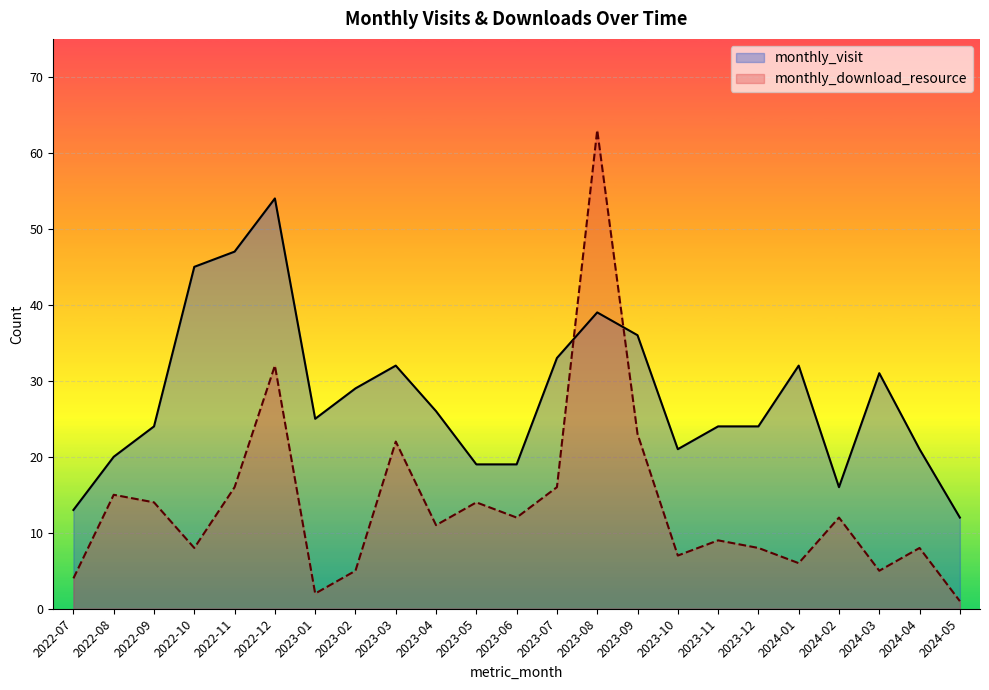

Which series has the largest total across all categories?

monthly_visit